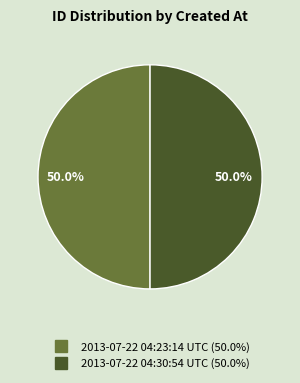

Combined, what portion of the pie is 2013-07-22 04:30:54 UTC and 2013-07-22 04:23:14 UTC?

100.0%